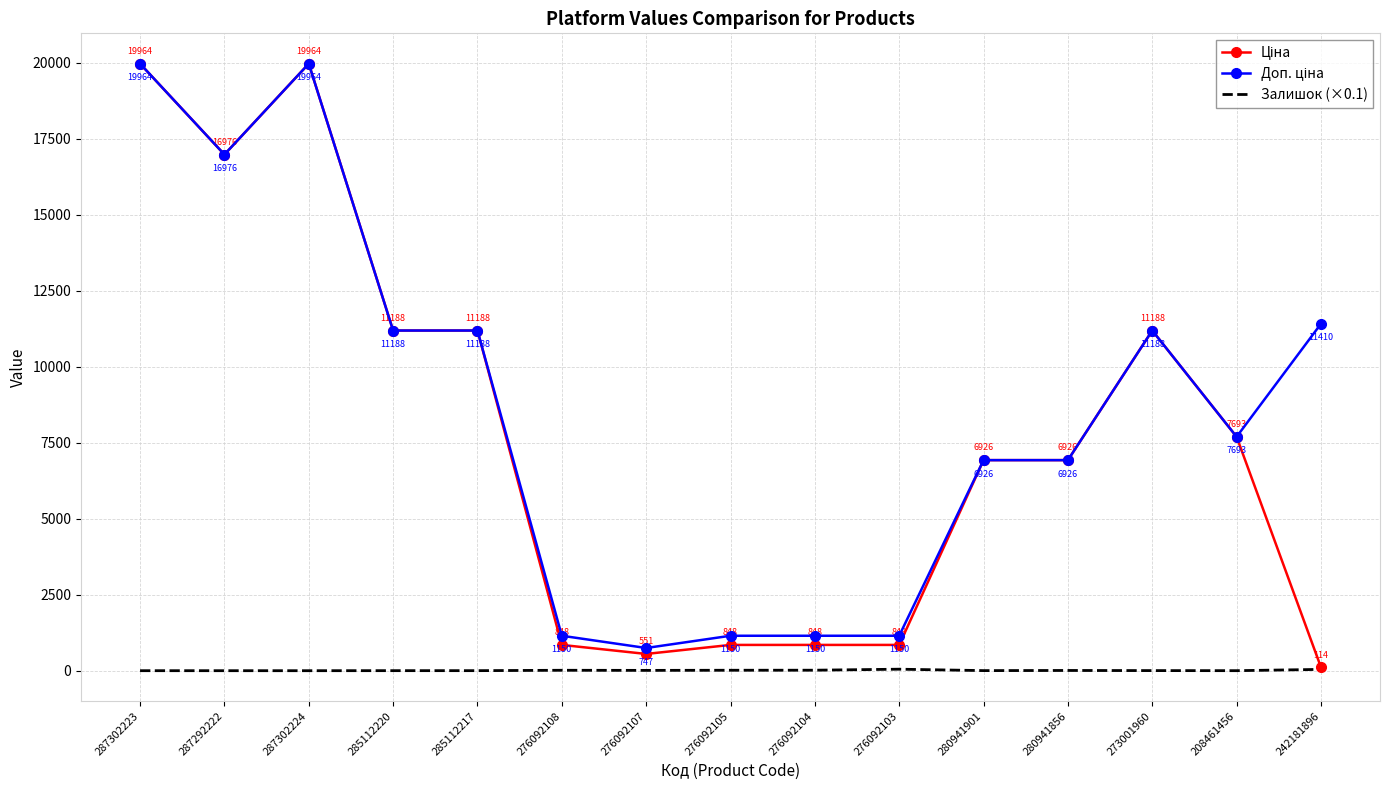

What is the sum of the Залишок (×0.1) values at 280941856 and 276092104?

24.8